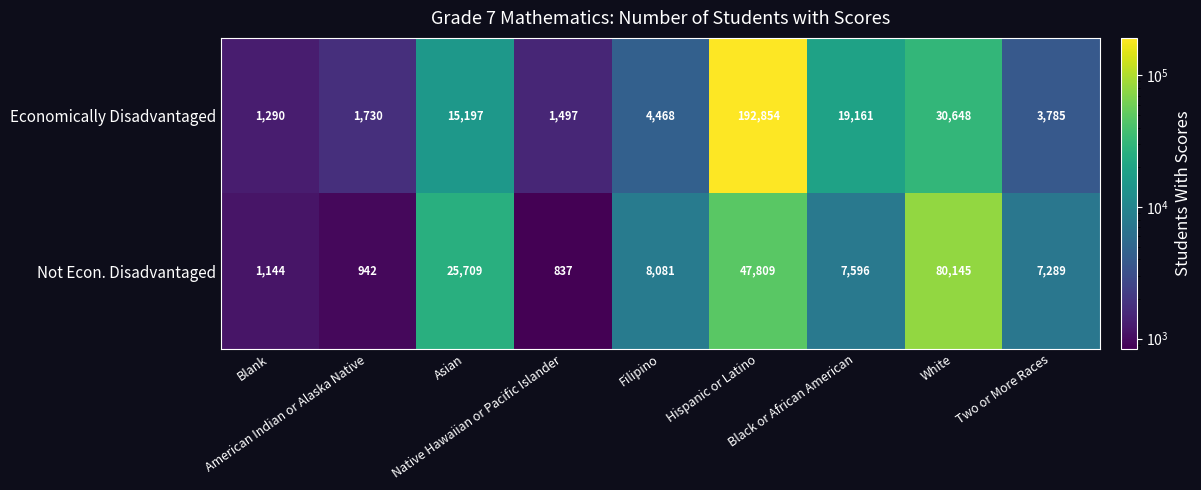

What is the sum of all Economically Disadvantaged values?

270630